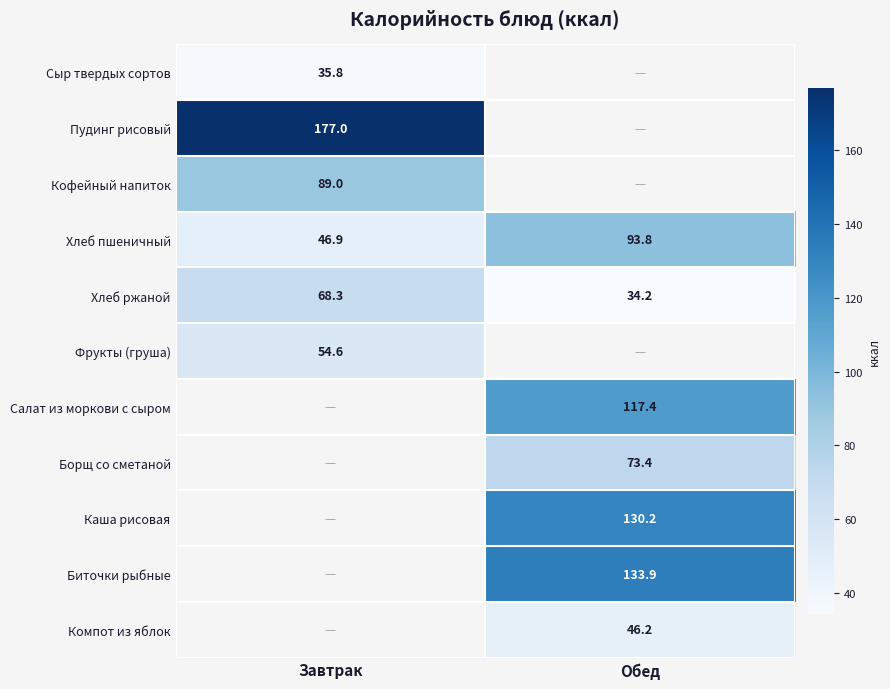

Which category has the highest value across all series?

Завтрак